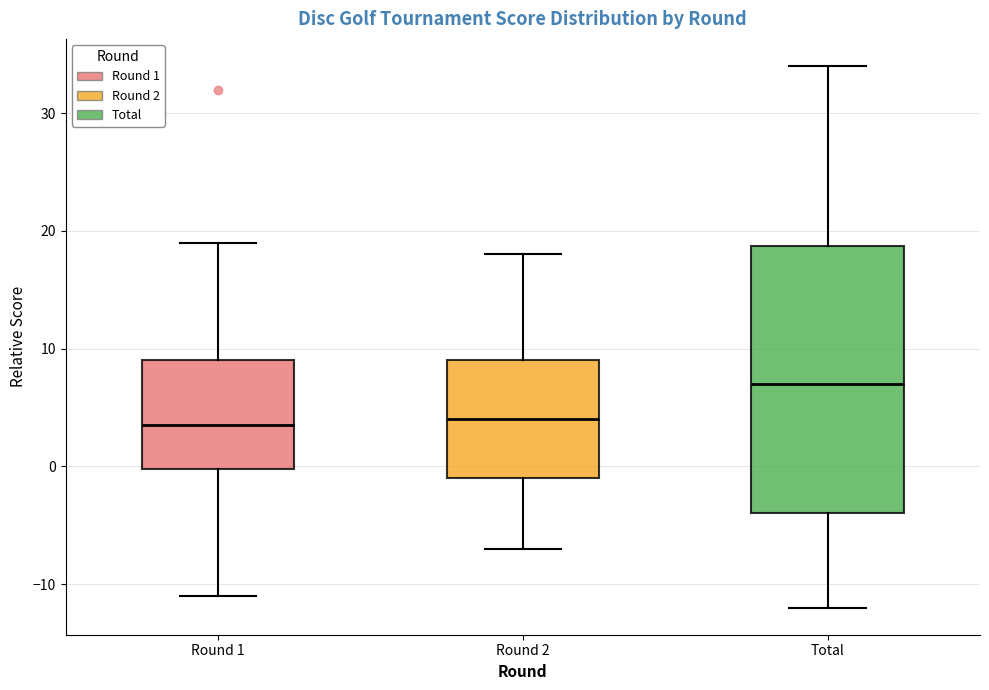

Reading left to right, read every box against the y-axis: the position of its median line, the range the box covers, and the ends of its whiskers. The values are not printed on the chart, so give them approximately, as read against the axis.

Round 1: median 4, box 0 to 9, whiskers -11 to 19
Round 2: median 4, box -1 to 9, whiskers -7 to 18
Total: median 7, box -4 to 19, whiskers -12 to 34